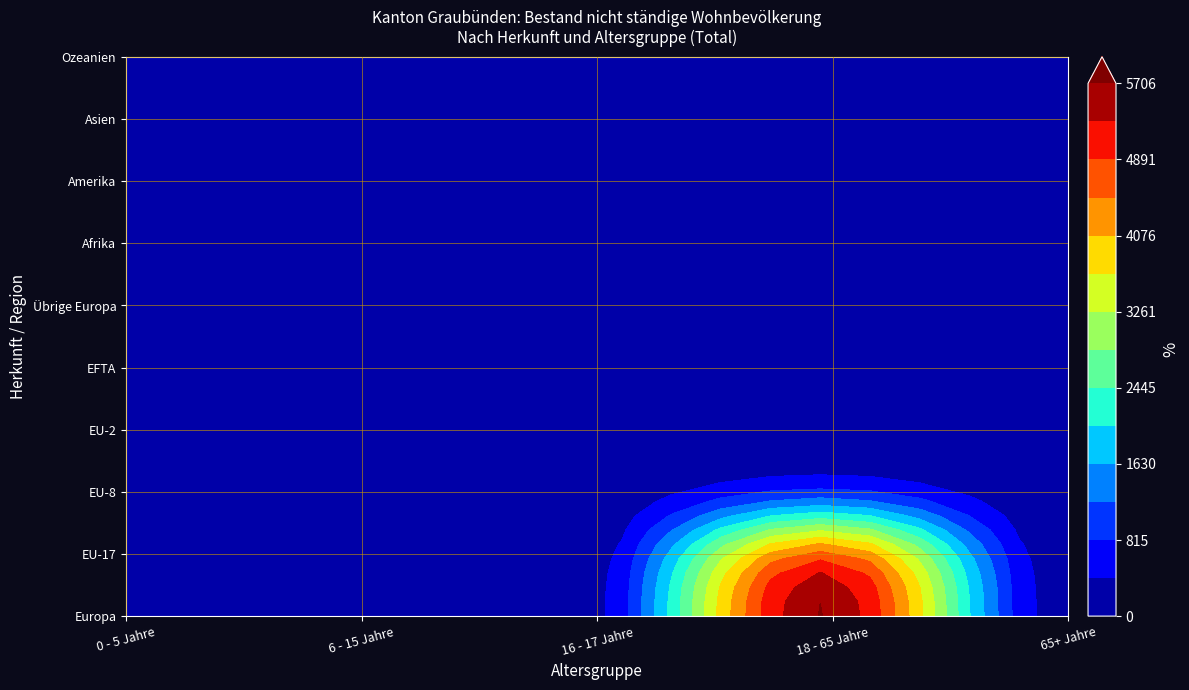

How many Übrige Europa values are between 1 and 9?

4